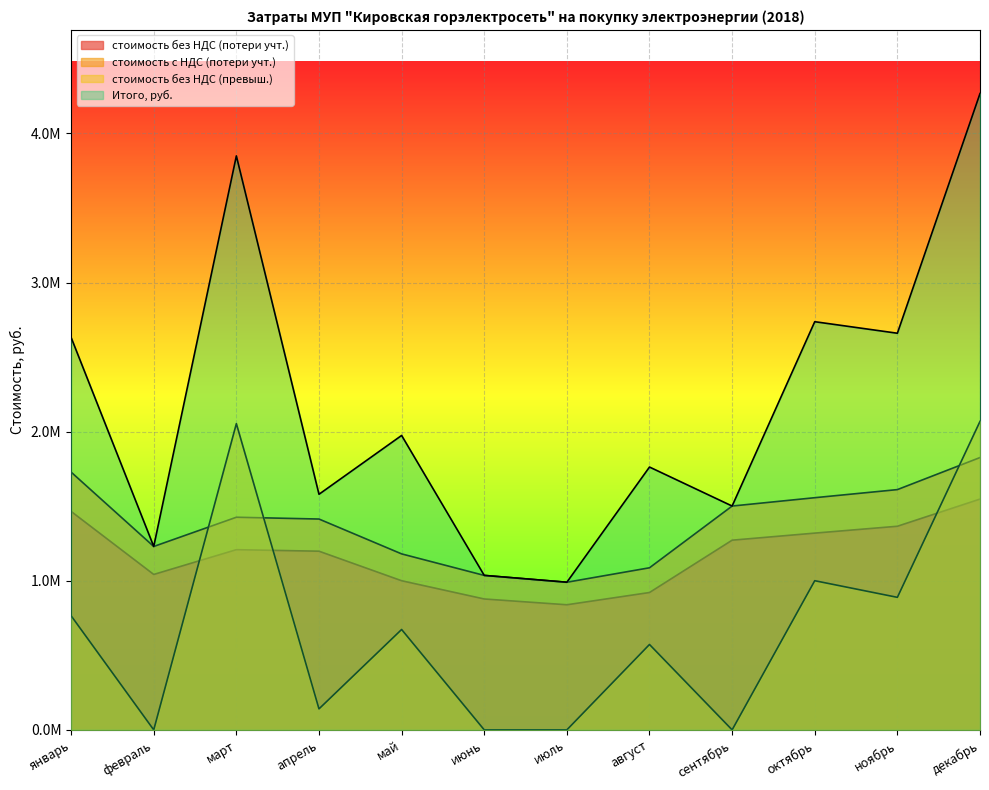

What is the difference between the maximum and minimum values in the стоимость с НДС (потери учт.) series?

836272.8